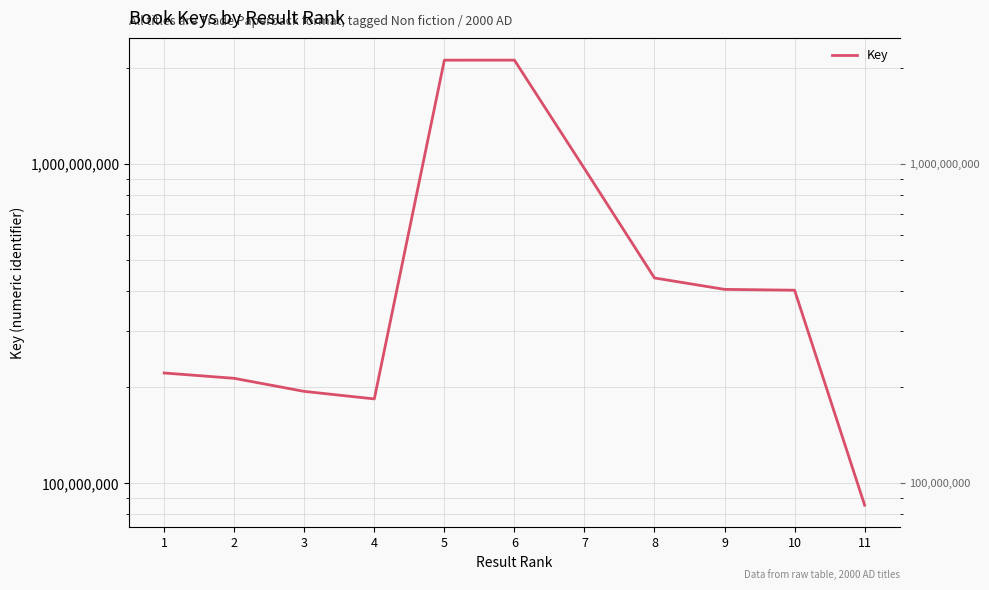

Rank the categories by value from lowest to highest.

11, 4, 3, 2, 1, 10, 9, 8, 7, 5, 6